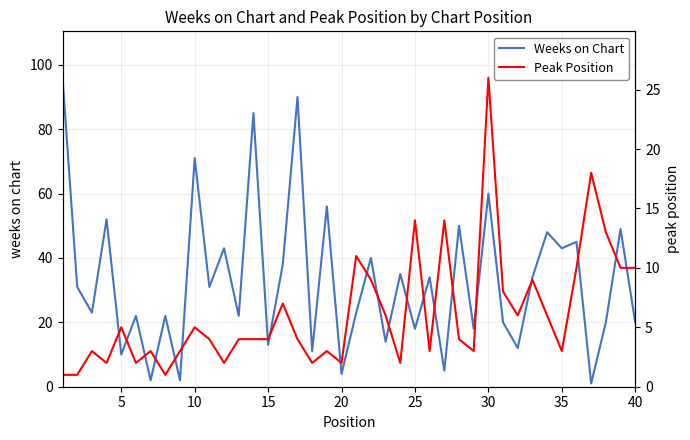

The Weeks on Chart series shows 20 at 40. True or false?

True